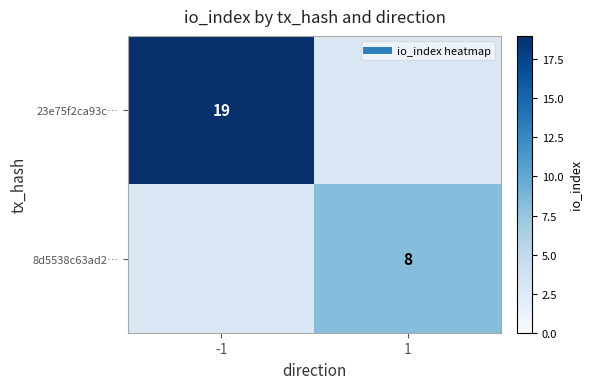

Count the number of data series in this chart.

2